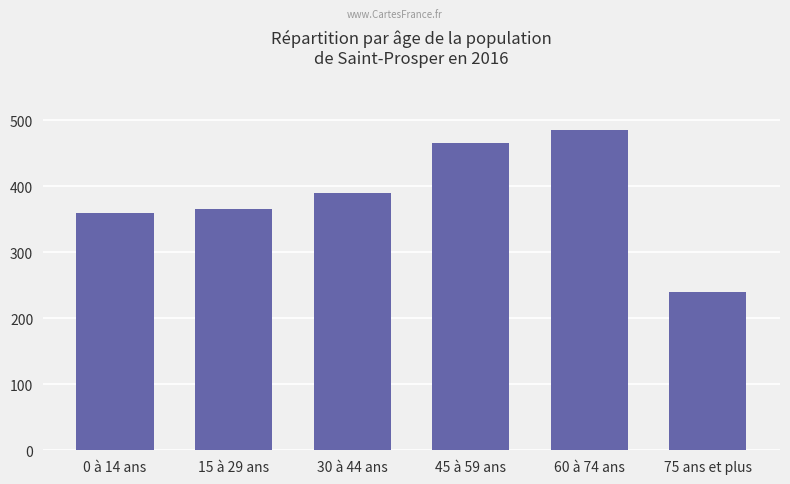

List the labels in order of value, largest first.

60 à 74 ans, 45 à 59 ans, 30 à 44 ans, 15 à 29 ans, 0 à 14 ans, 75 ans et plus